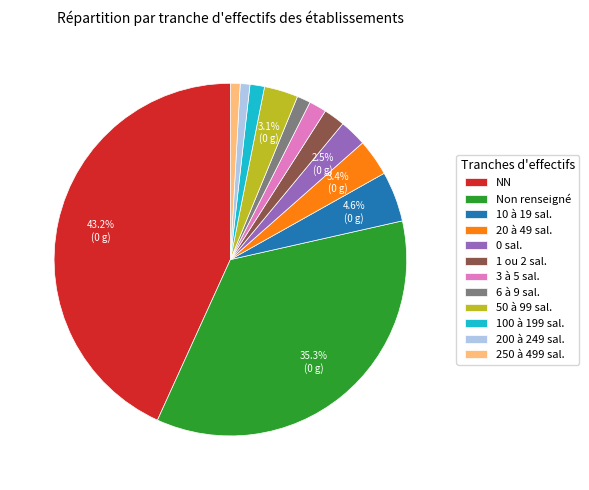

What is the largest slice in the pie chart?

NN